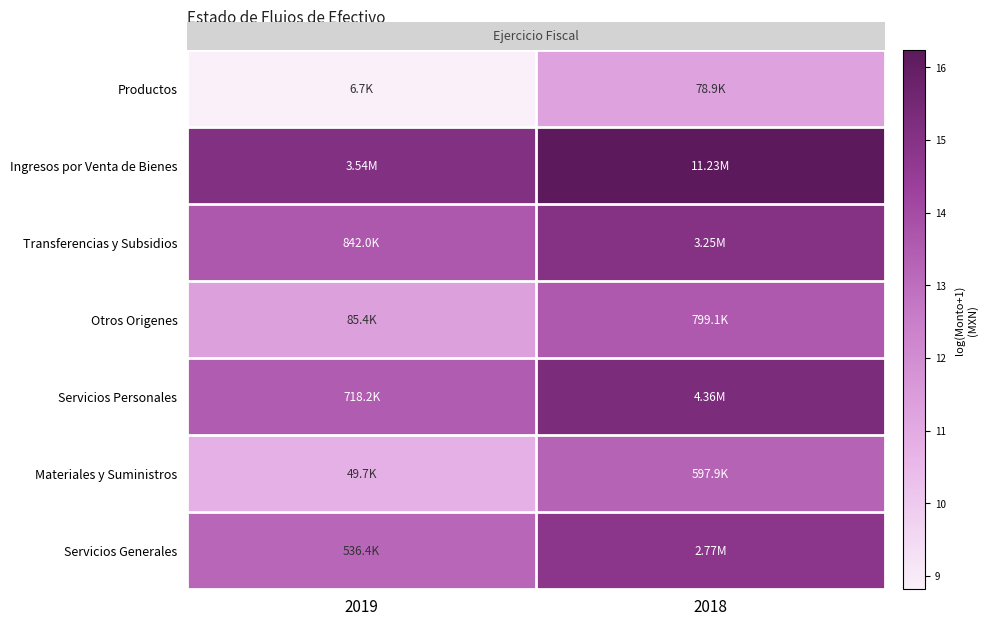

Between 2018 and 2019, which is larger?

2018